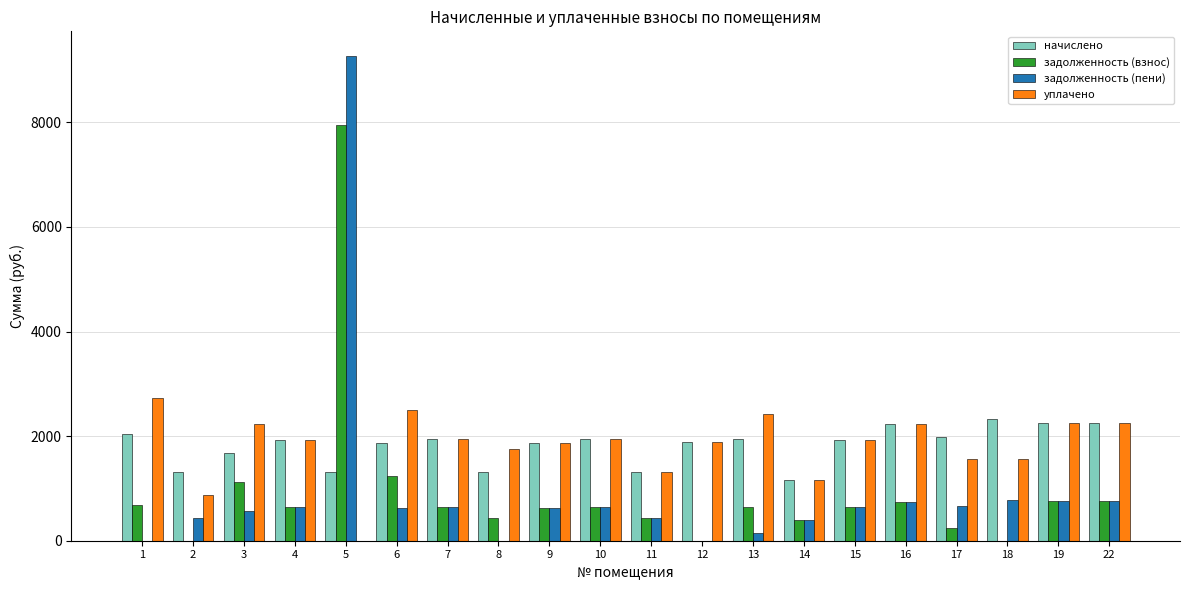

The value of начислено at 6 is 2815.8. True or false?

False